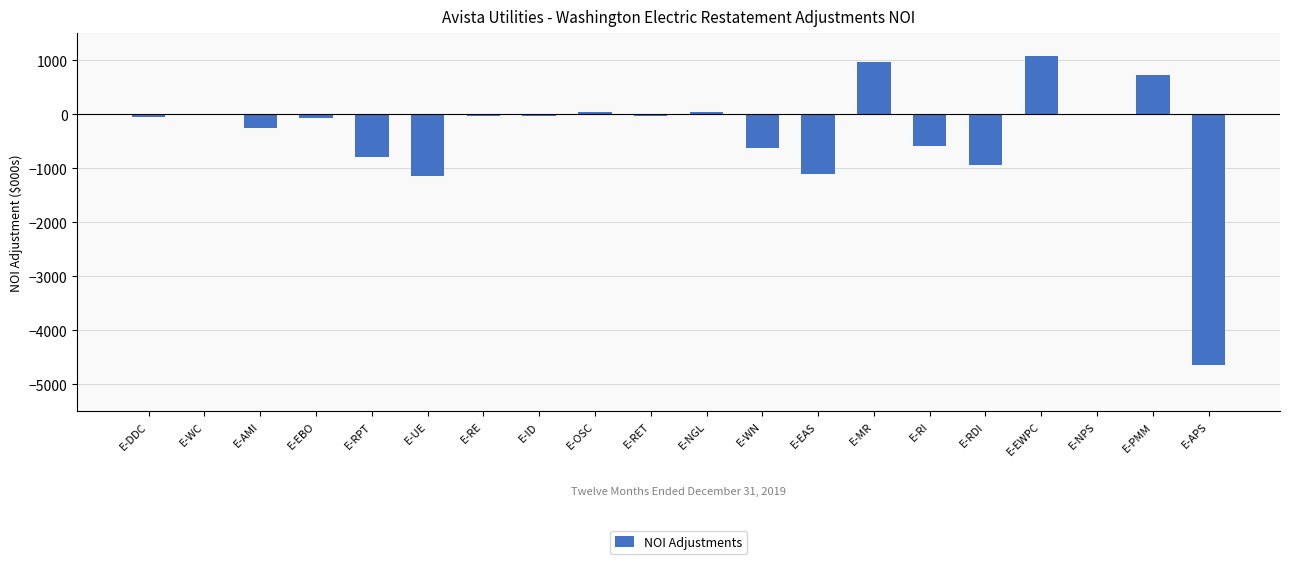

True or false: the data shows -790.8 at E-RPT.

True